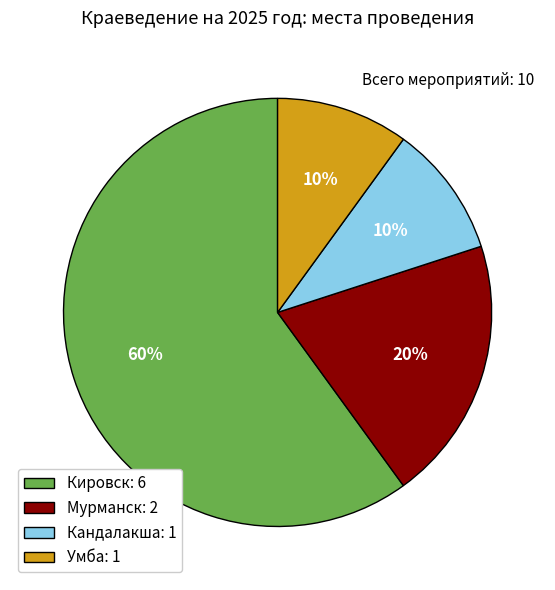

Do Кировск: 6 and Умба: 1 together represent more than half of the pie?

Yes